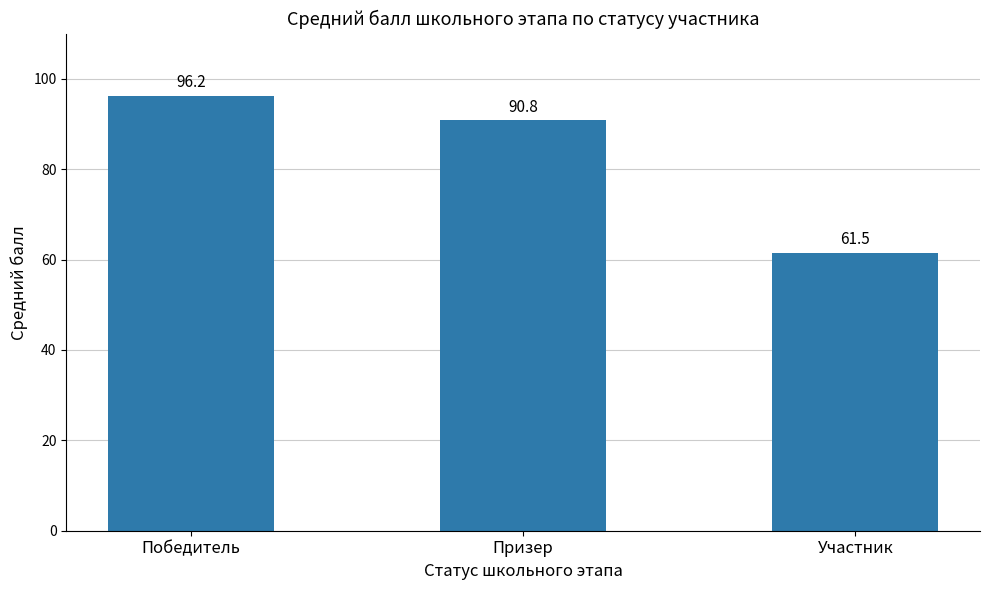

Rank the categories by value from highest to lowest.

Победитель, Призер, Участник